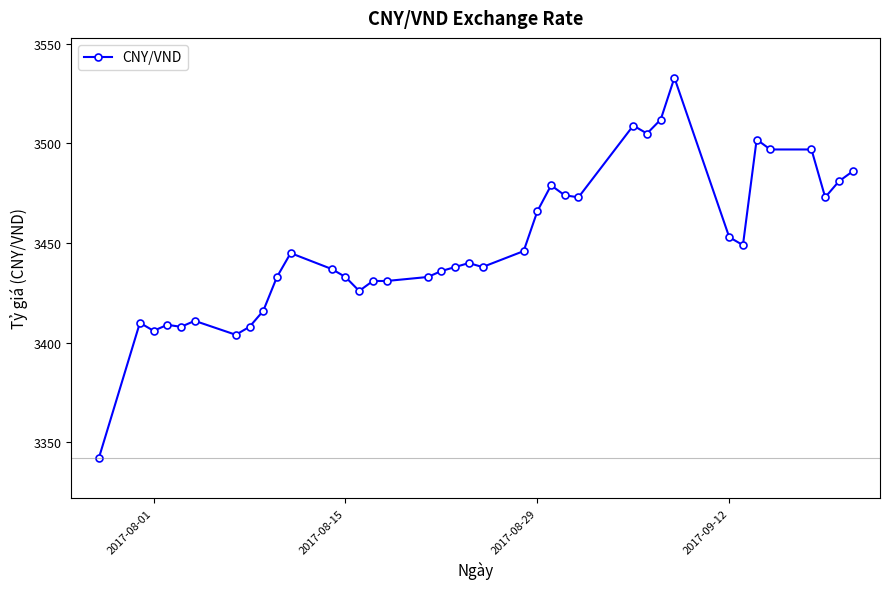

What is the maximum value shown in the chart?

3533